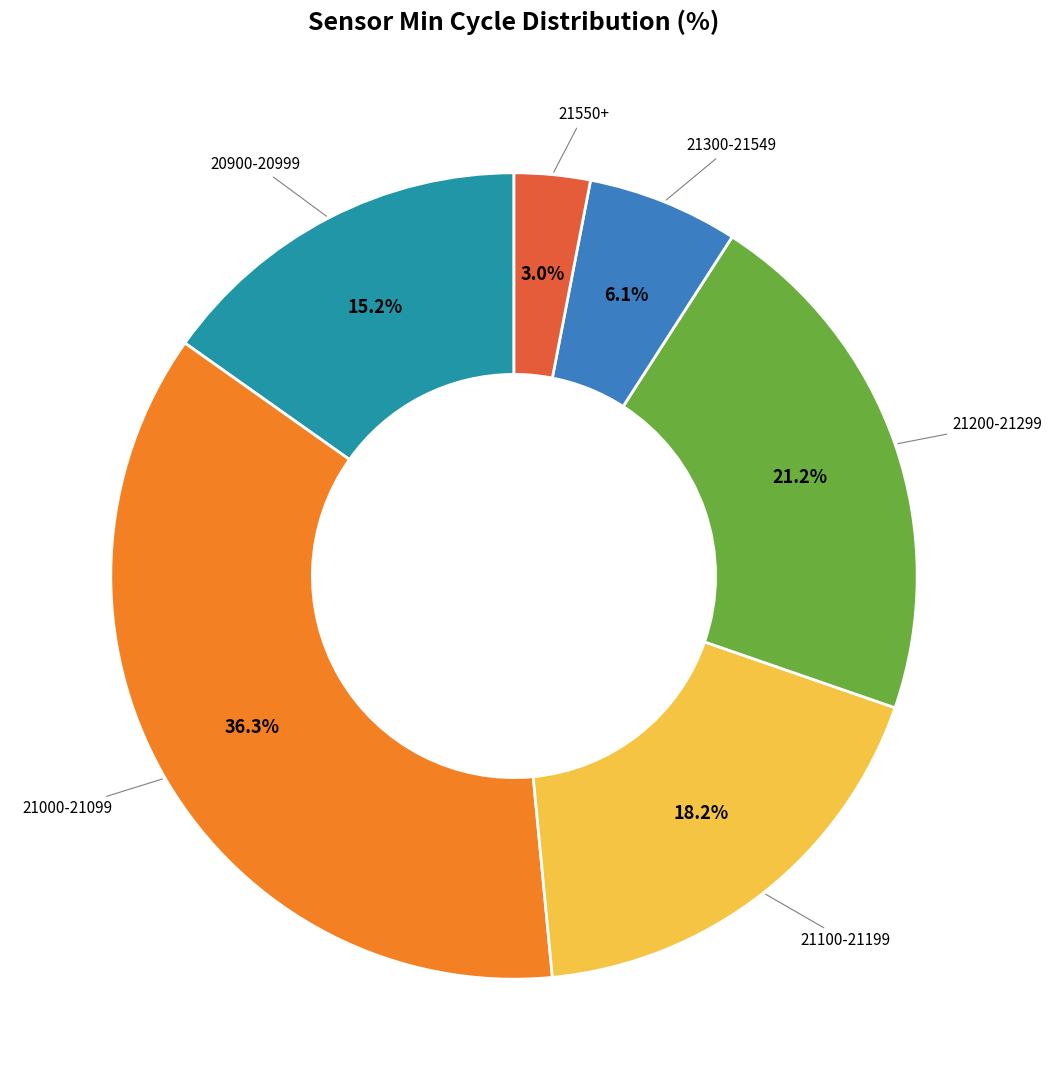

Is there any slice that represents more than half of the pie?

No